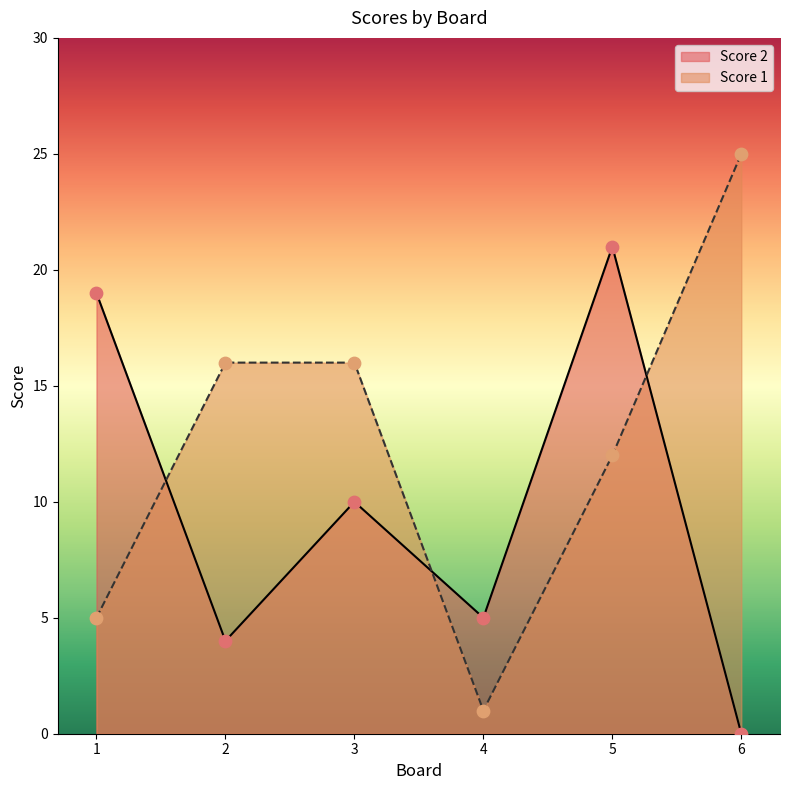

What are all the series names shown in the legend?

Score 2, Score 1